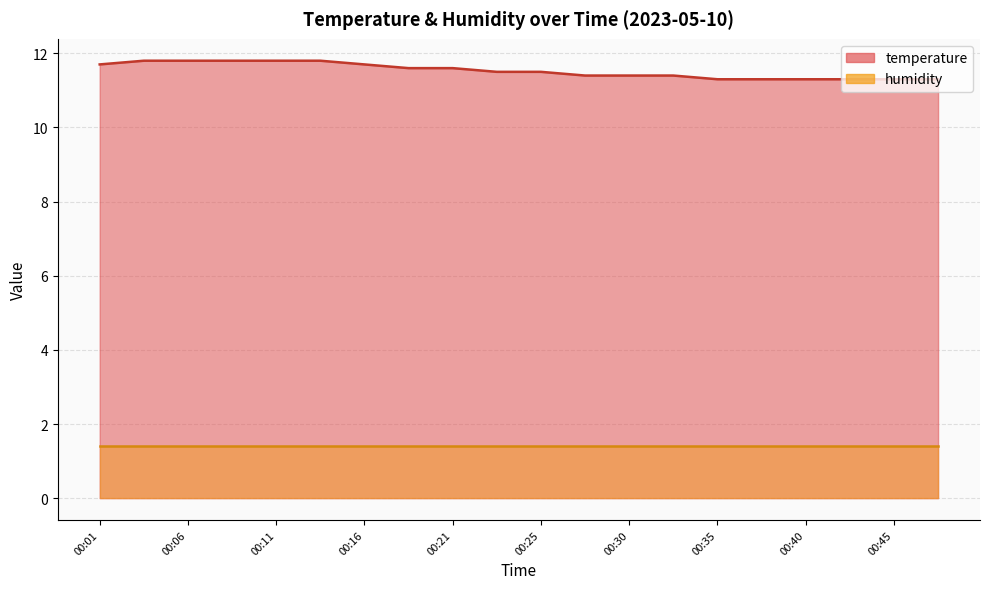

Which category has the lowest value across all series?

00:35